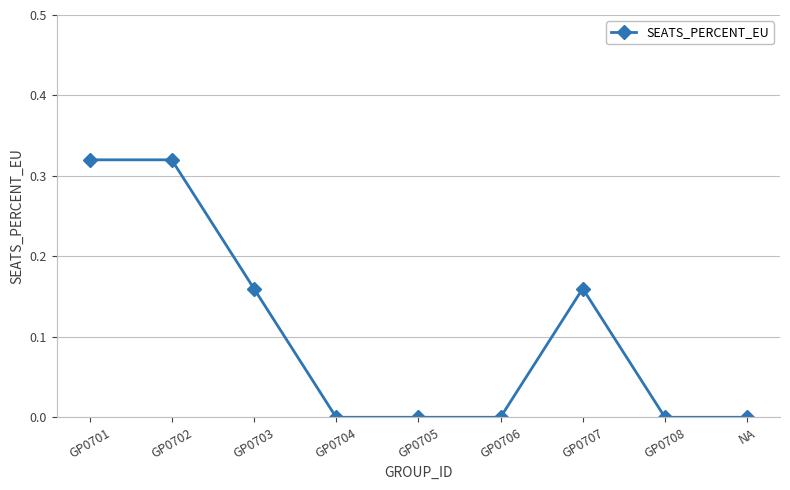

The value at GP0705 is 0.1. True or false?

False